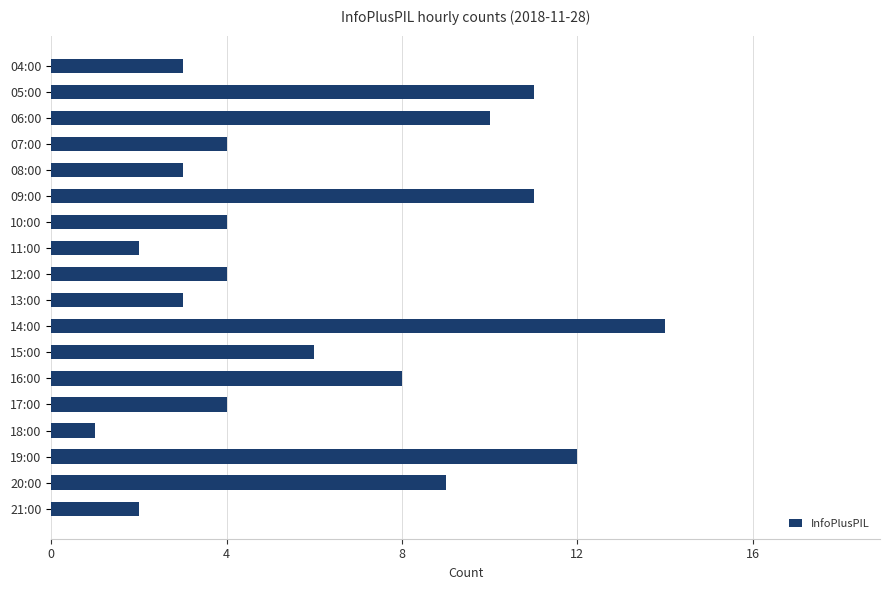

What is the difference between the second highest and minimum values?

11